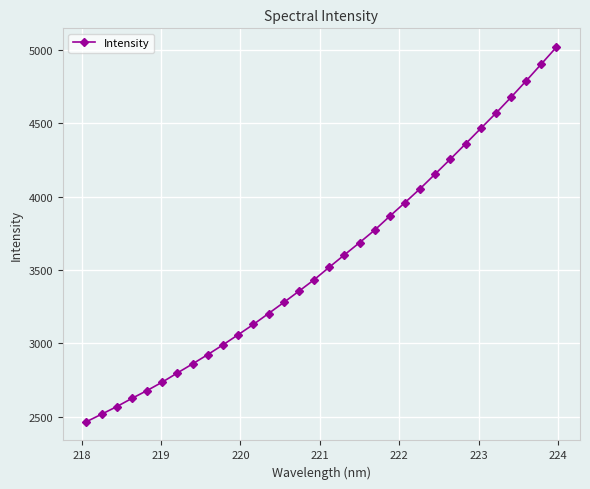

What is the difference between the maximum and minimum values?

2556.2